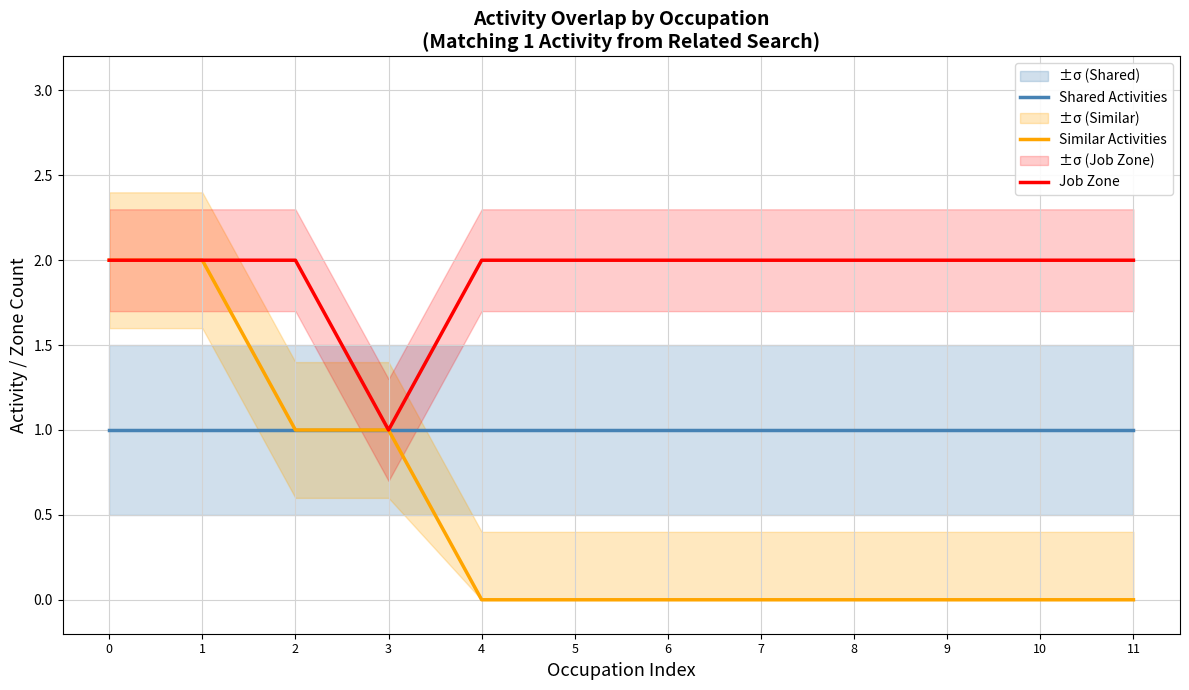

List the series in order of their overall mean, lowest first.

Similar Activities, Shared Activities, Job Zone